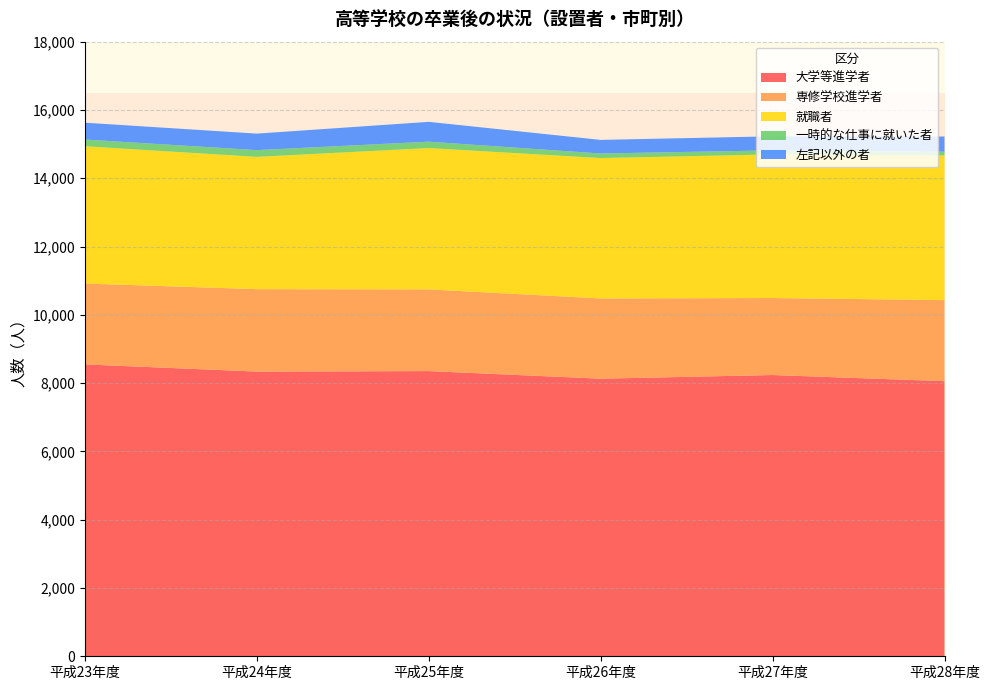

Reading right to left, extract all data points from this chart.

大学等進学者: 8057	8237	8130	8352	8338	8548
専修学校進学者: 2374	2255	2350	2393	2414	2368
就職者: 4236	4206	4111	4139	3874	4021
一時的な仕事に就いた者: 110	119	134	187	198	197
左記以外の者: 445	411	398	581	483	493